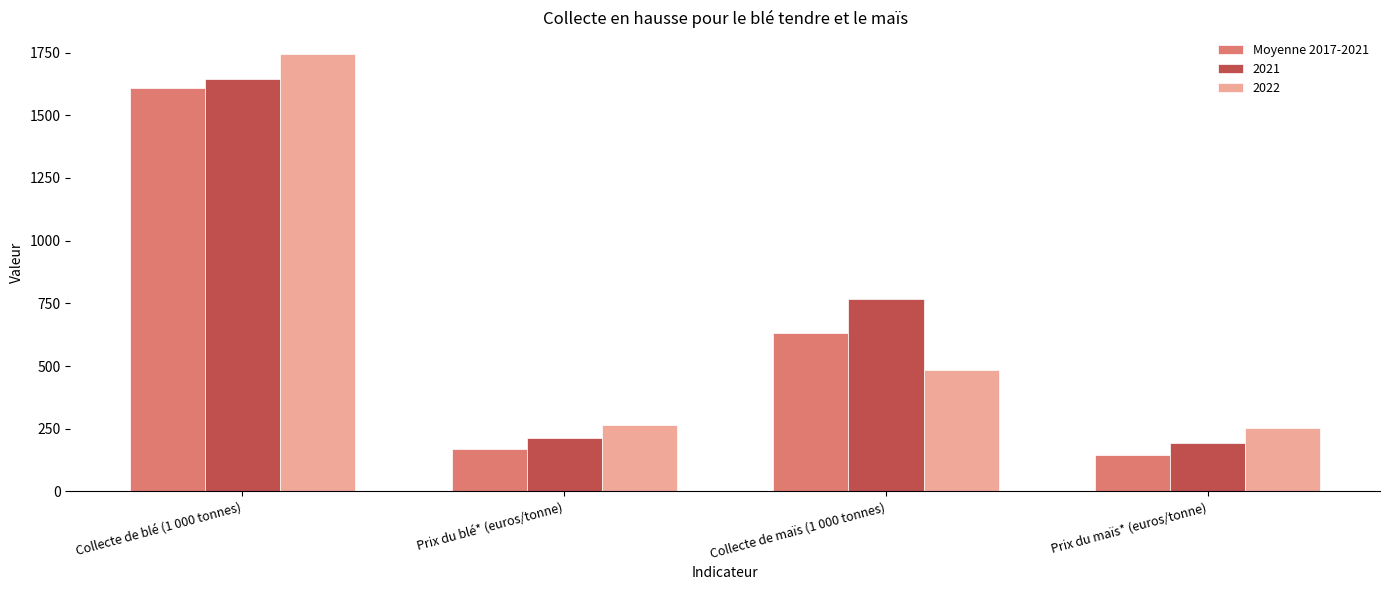

What is the label of the 3rd bar from the right?

Prix du blé* (euros/tonne)